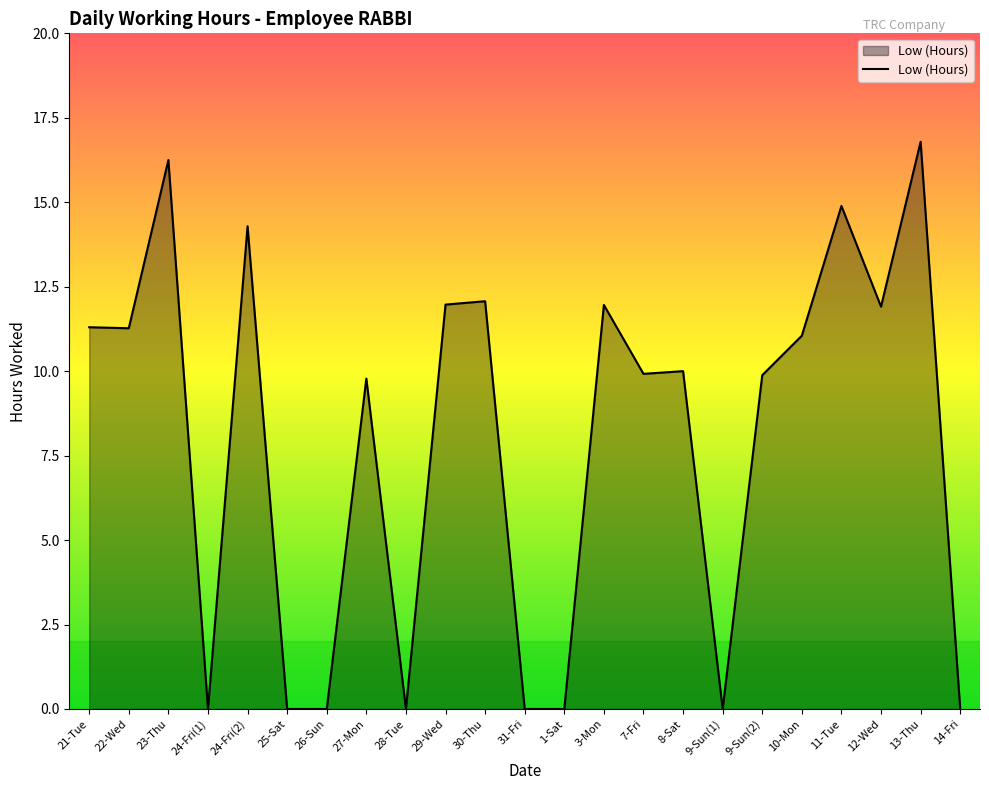

What position from the left is 27-Mon?

8